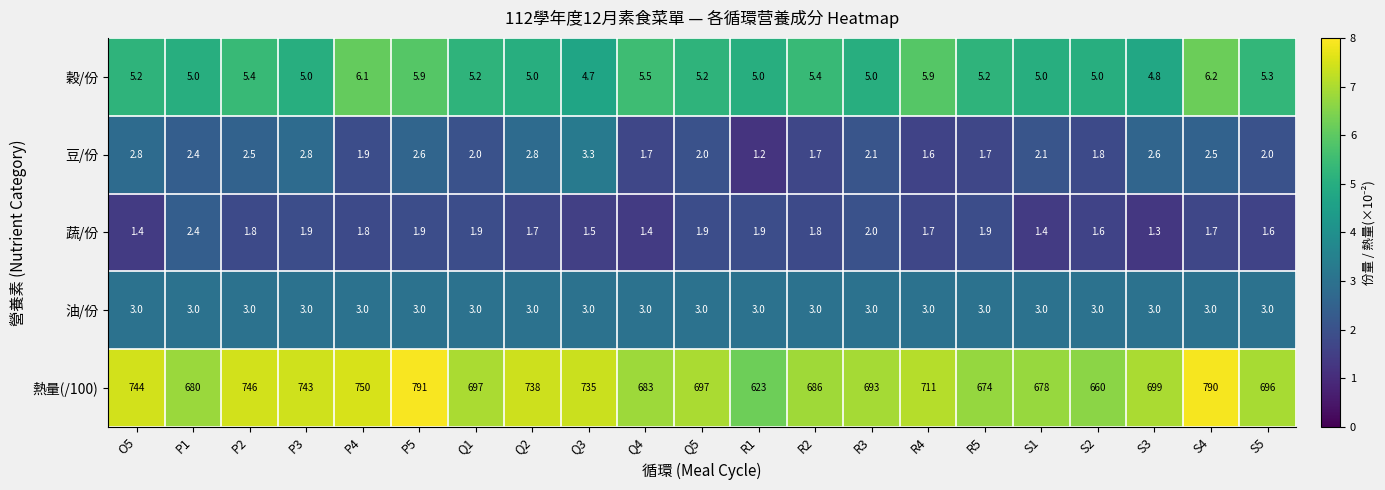

Which category has the lowest value across all series?

R1